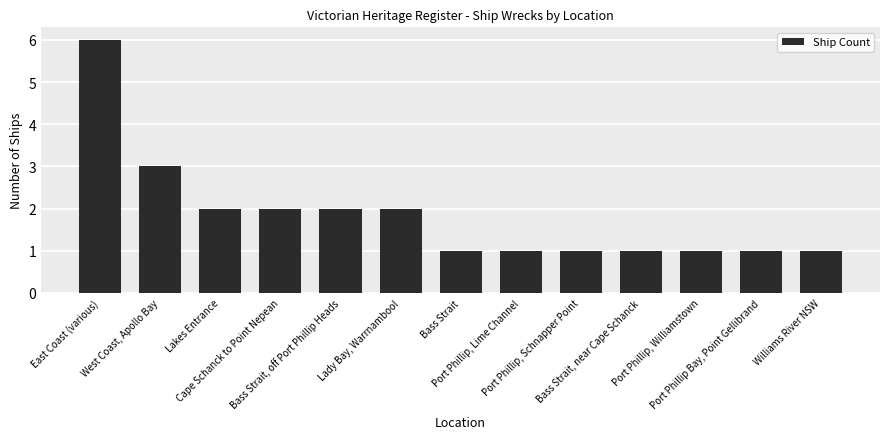

Reading right to left, what are all the values shown in this chart?

Williams River NSW=1	Port Phillip Bay, Point Gellibrand=1	Port Phillip, Williamstown=1	Bass Strait, near Cape Schanck=1	Port Phillip, Schnapper Point=1	Port Phillip, Lime Channel=1	Bass Strait=1	Lady Bay, Warrnambool=2	Bass Strait, off Port Phillip Heads=2	Cape Schanck to Point Nepean=2	Lakes Entrance=2	West Coast, Apollo Bay=3	East Coast (various)=6